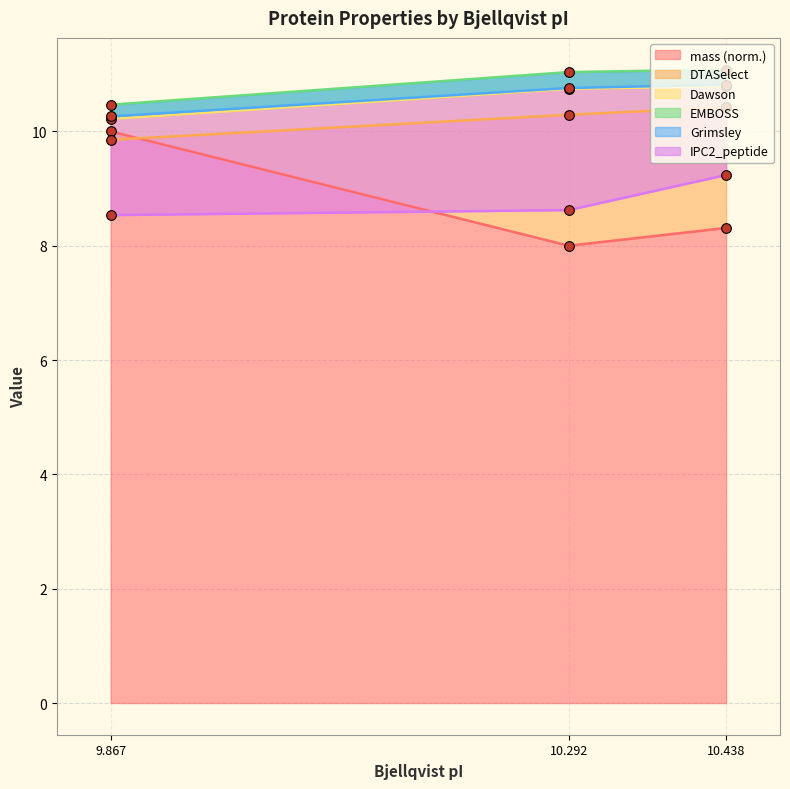

Does the chart have visible grid lines?

Yes